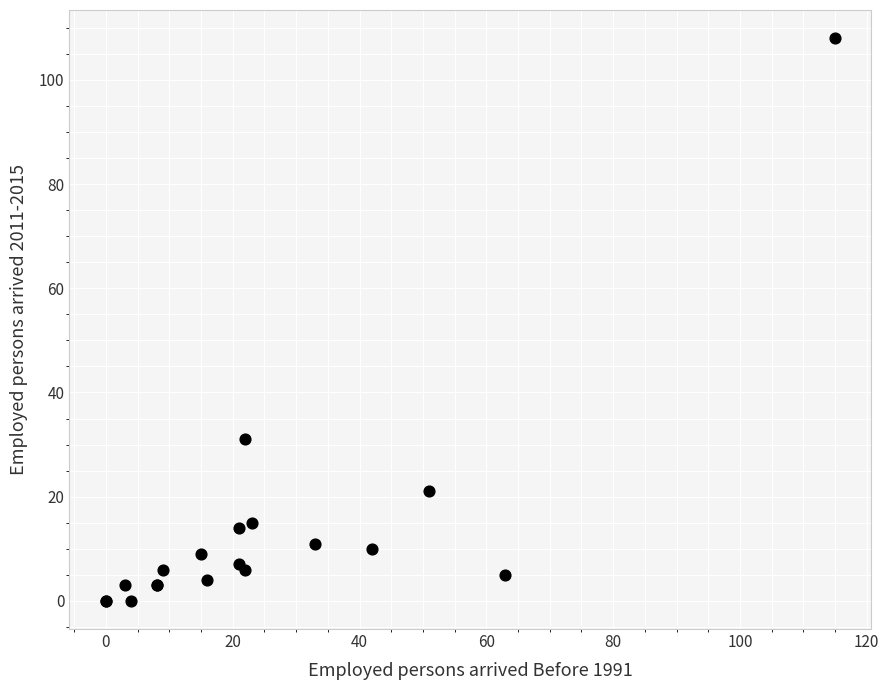

What Y value in the scatter plot is closest to 54?

31